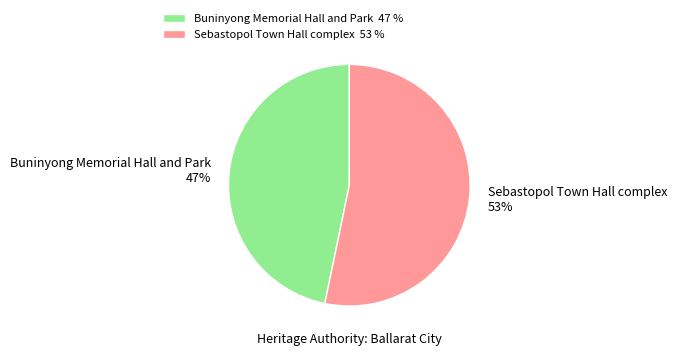

Combined, do Buninyong Memorial Hall and Park 47% and Sebastopol Town Hall complex 53% account for over 50%?

Yes